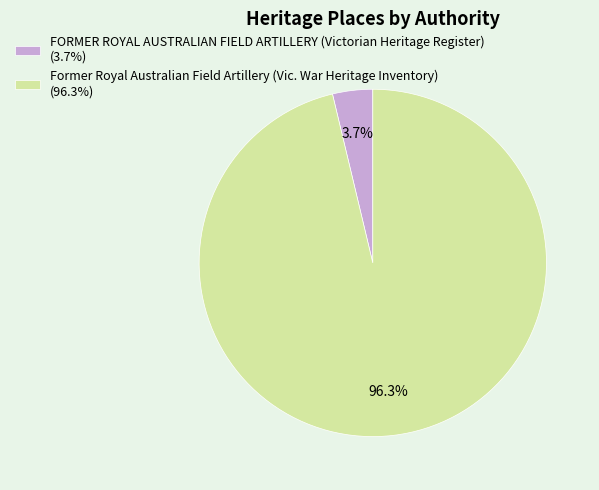

Does FORMER ROYAL AUSTRALIAN FIELD ARTILLERY (Victorian Heritage Register) account for over 50% of the chart?

No